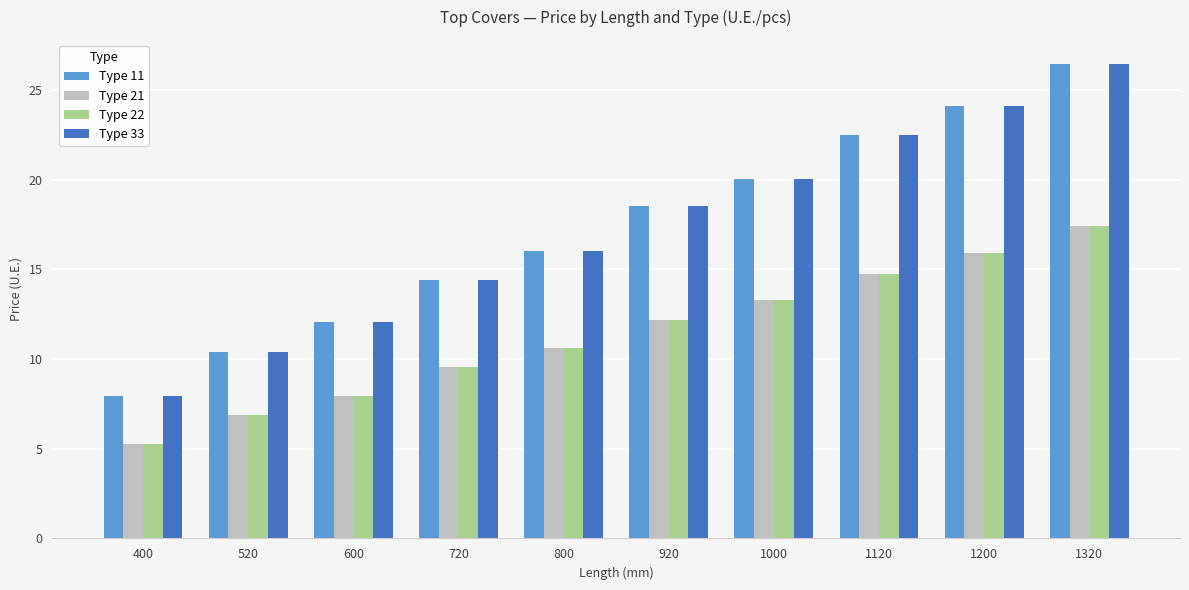

List the labels in order of Type 21 value, largest first.

1320, 1200, 1120, 1000, 920, 800, 720, 600, 520, 400